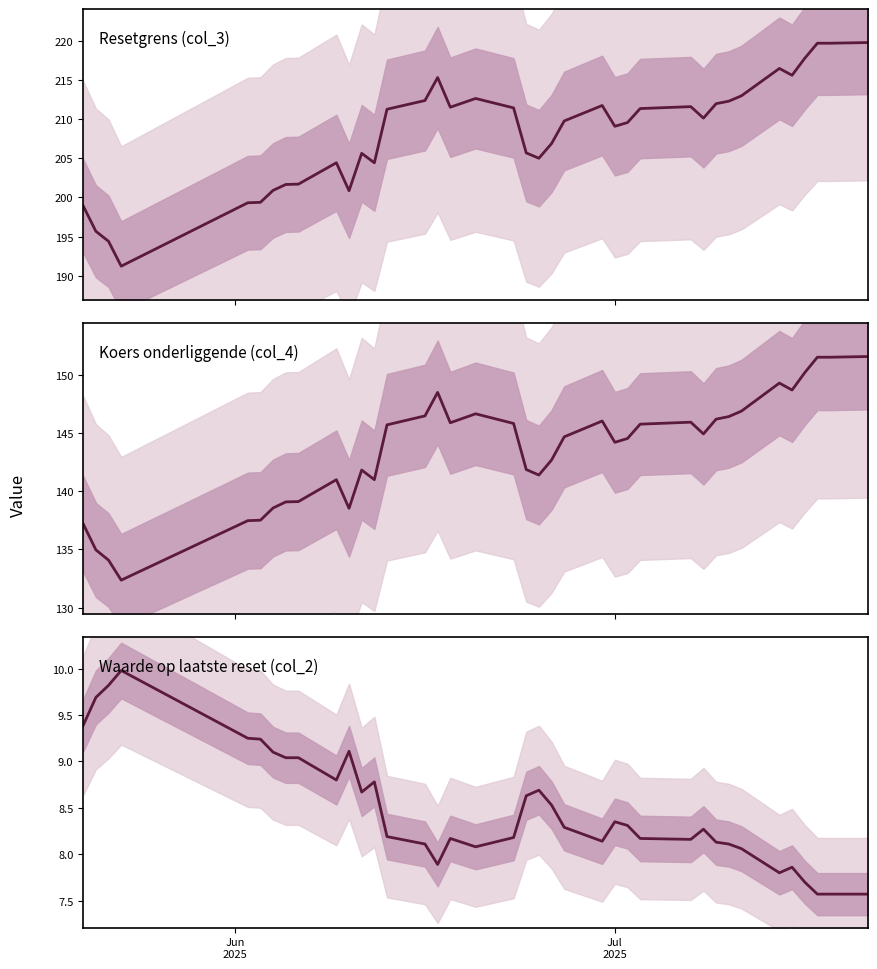

List the series in order of their peak value, highest first.

Resetgrens (col_3), Koers onderliggende (col_4), Waarde op laatste reset (col_2)